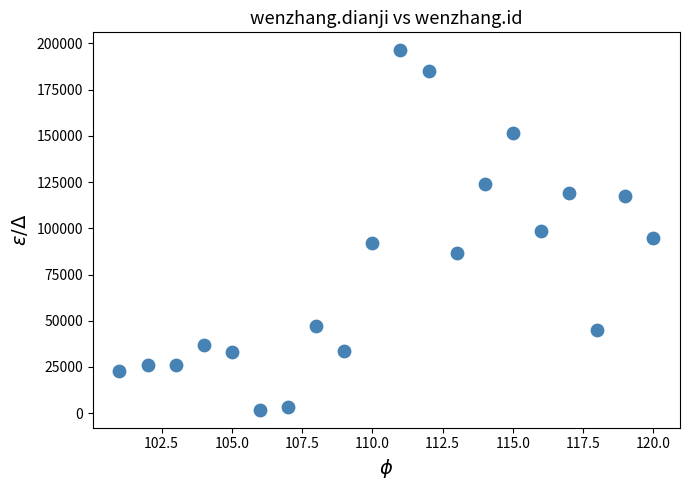

What is the range of X values (max minus min)?

19